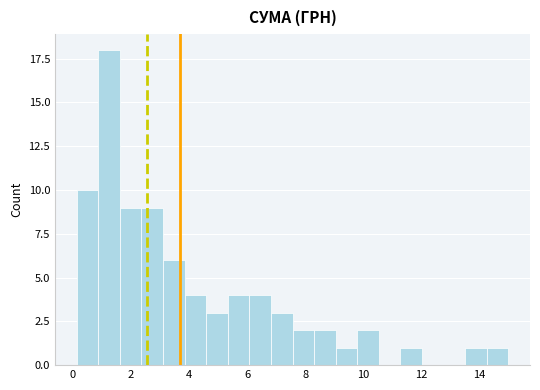

Around what value on the x-axis is the tallest bar? Give the approximate position of its centre, as read against the axis.

1.2